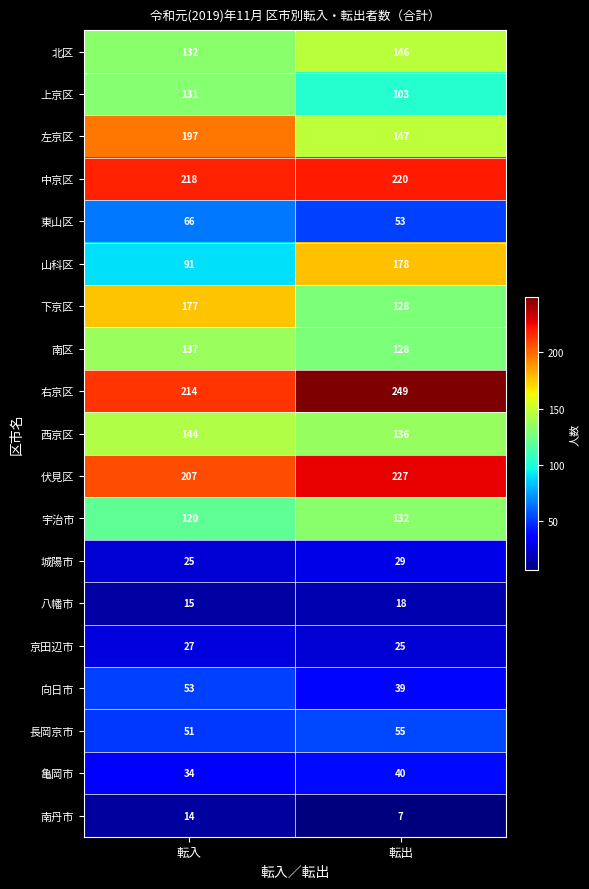

Which category has the lowest value across all series?

転出